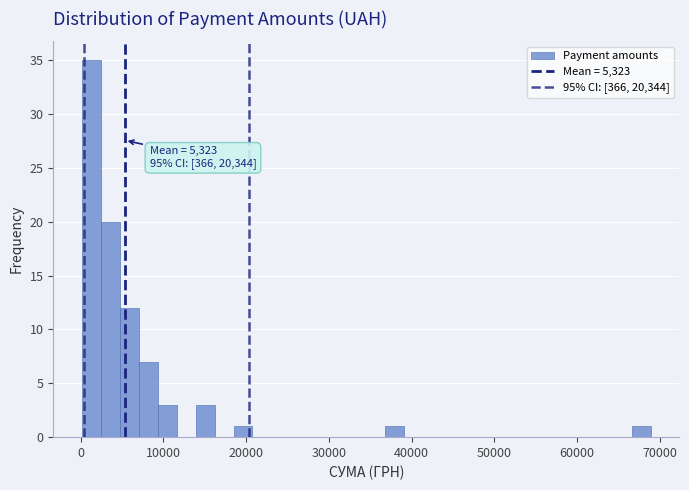

Read against the x-axis, roughly where is the centre of the tallest bar?

1000